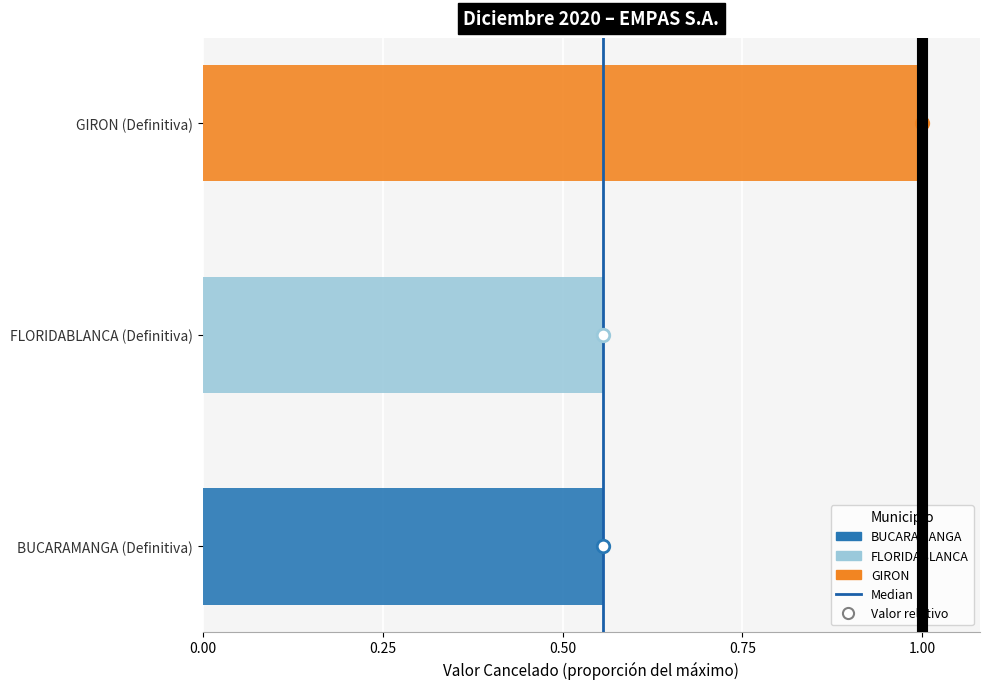

The chart shows a value of 0 at 0.00. True or false?

True